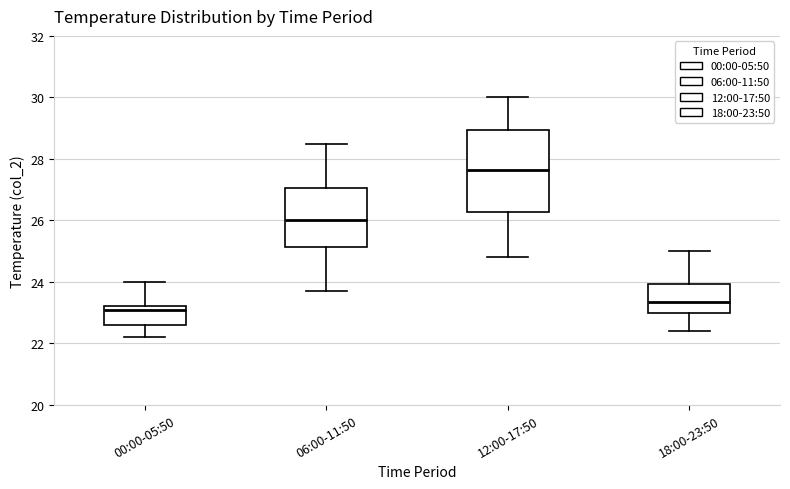

Reading left to right, read every box against the y-axis: the position of its median line, the range the box covers, and the ends of its whiskers. The values are not printed on the chart, so give them approximately, as read against the axis.

00:00-05:50: median 23.2 (just below the box's upper edge), box 22.6 to 23.2, whiskers 22.2 to 24.0
06:00-11:50: median 26.0, box 25.2 to 27.0, whiskers 23.8 to 28.6
12:00-17:50: median 27.6, box 26.2 to 29.0, whiskers 24.8 to 30.0
18:00-23:50: median 23.4, box 23.0 to 24.0, whiskers 22.4 to 25.0